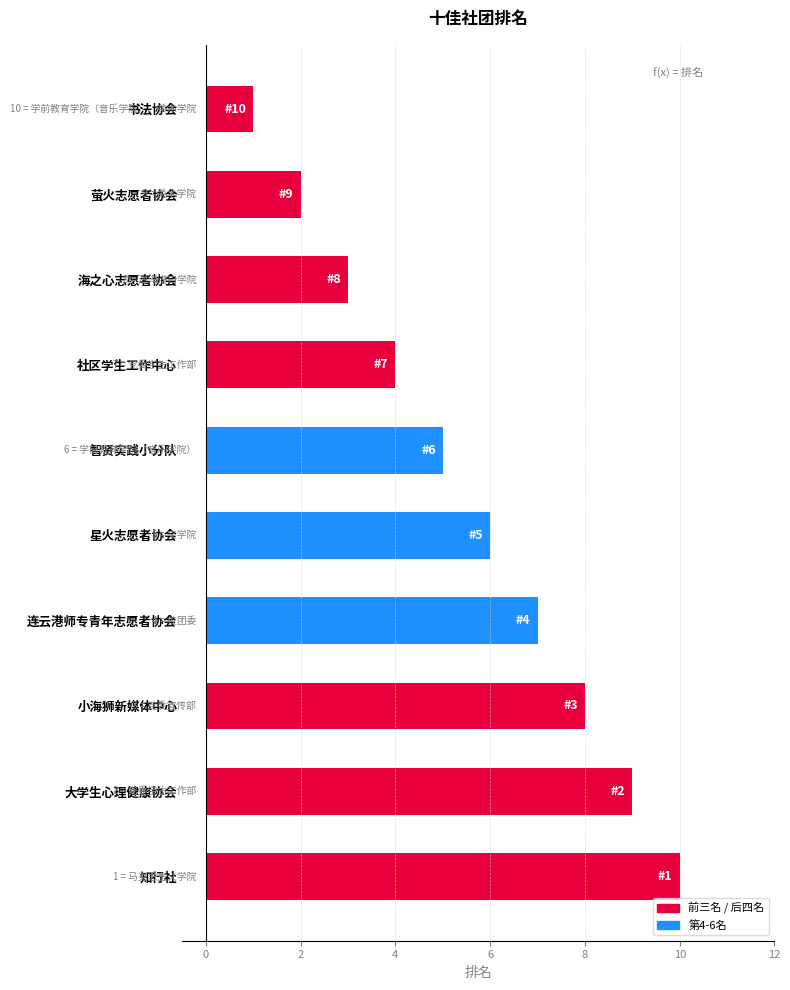

What is the ratio of the value at 星火志愿者协会 to the value at 社区学生工作中心?

1.5